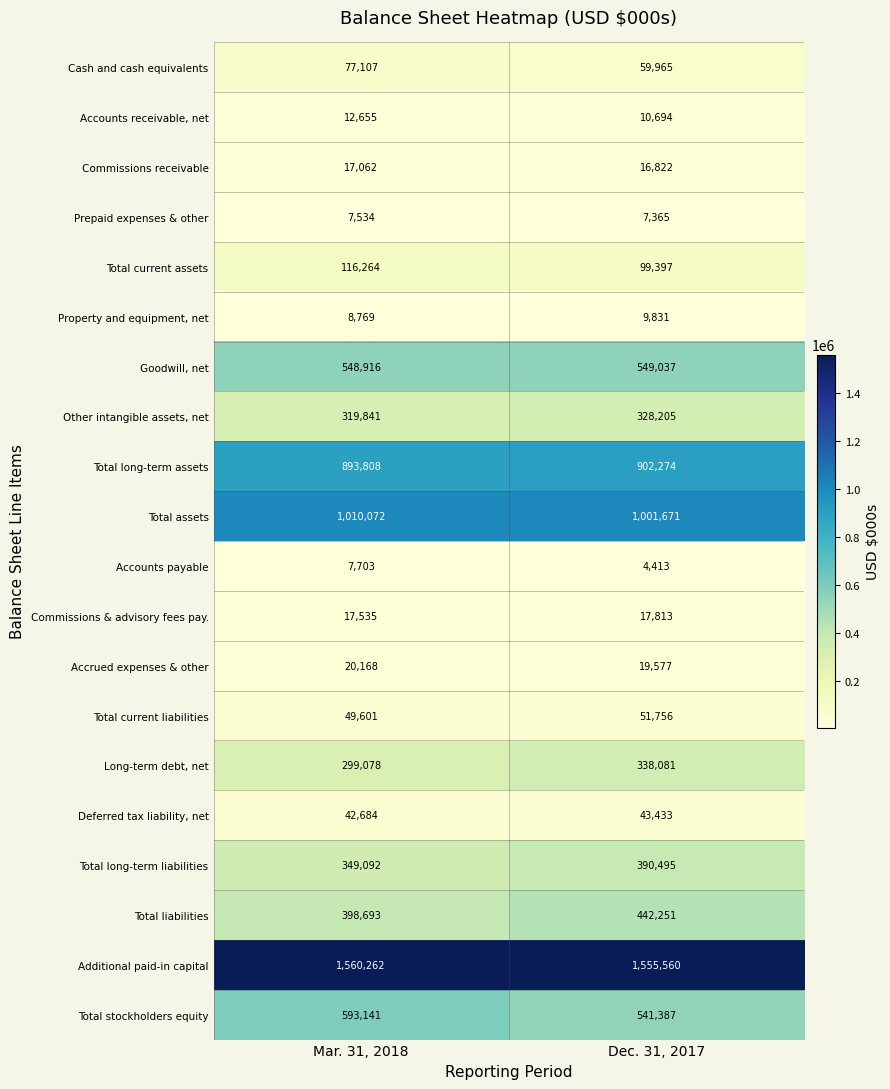

What value does the Total liabilities series have at Mar. 31, 2018?

398693